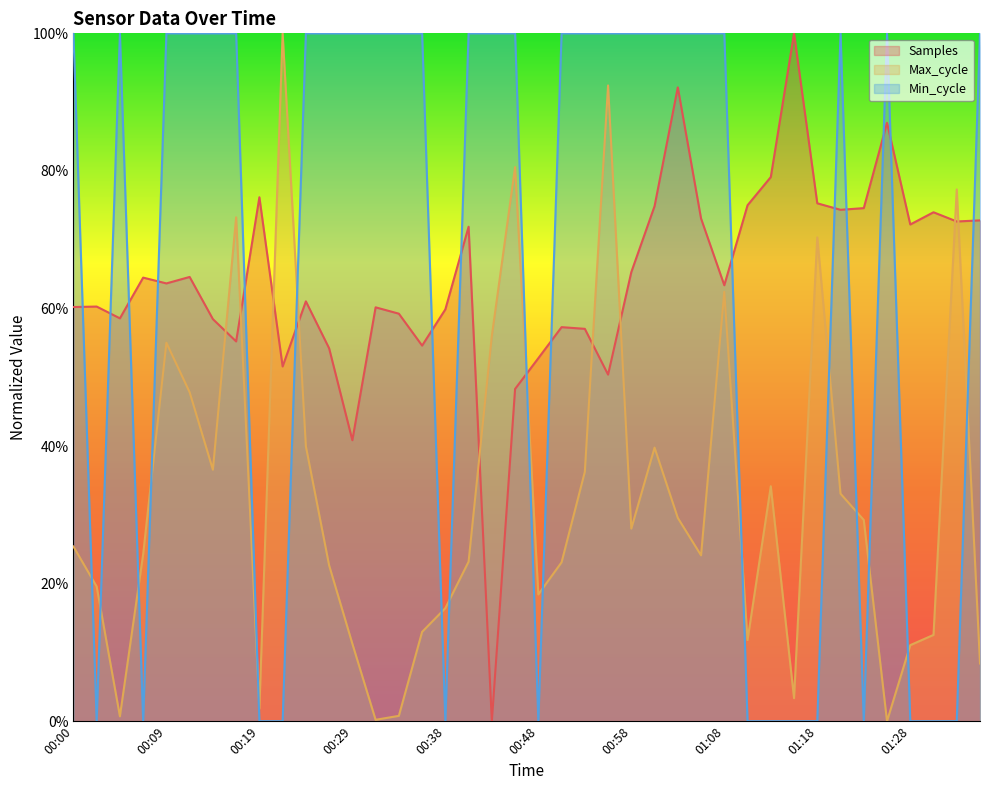

Which series ends up on top after the final intersection of Samples (line) and Max_cycle (line)?

Samples (line)